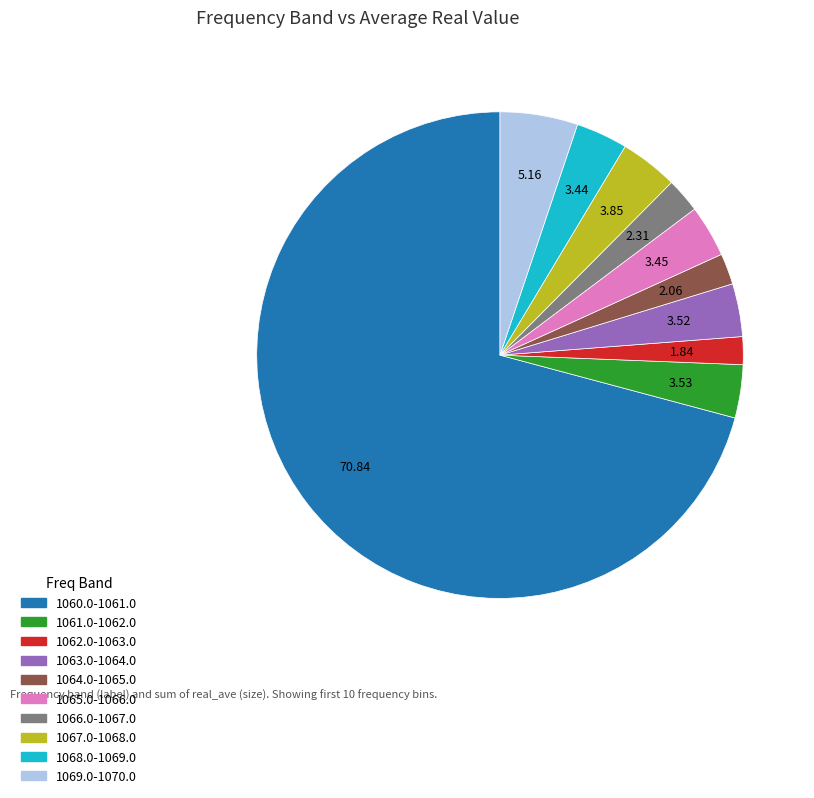

Which slice represents more than half of the pie?

1060.0-1061.0